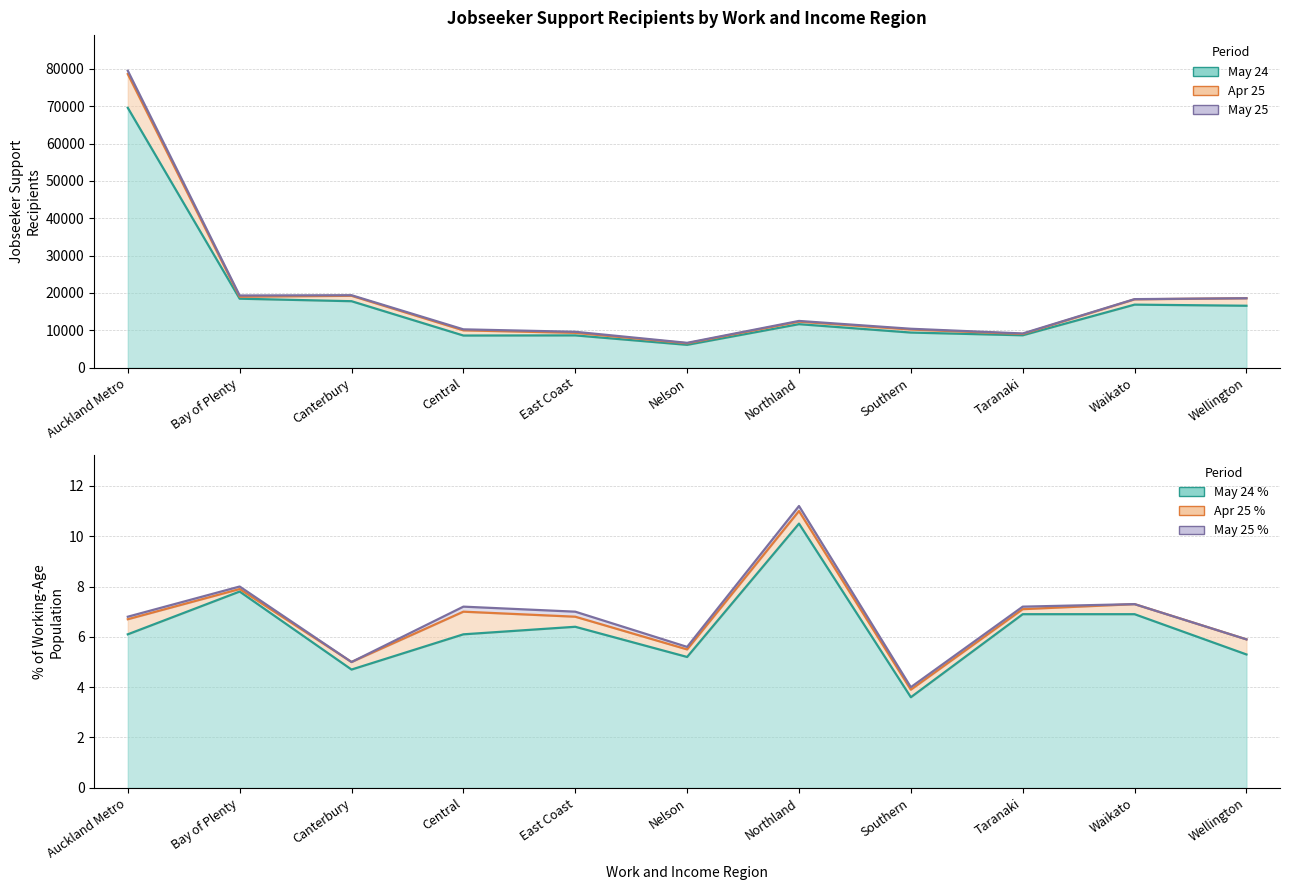

How many lines are shown in the chart?

3